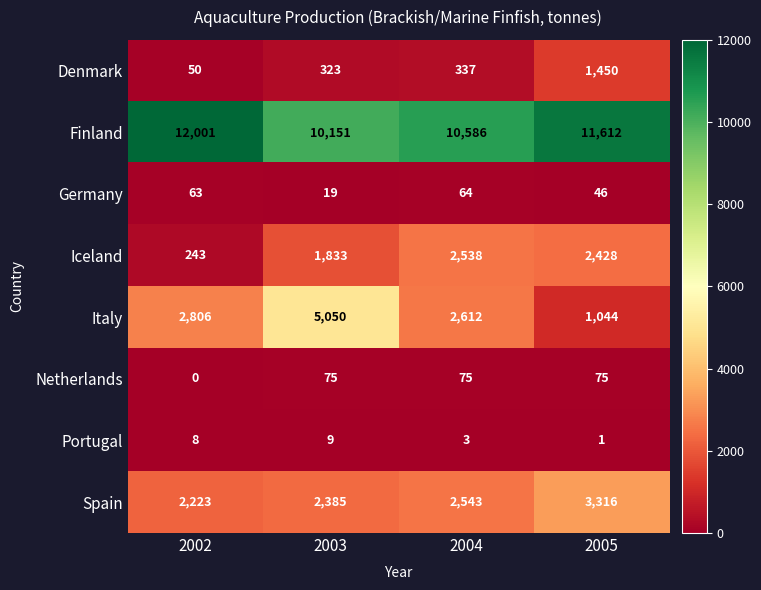

Rank the series by their maximum value, from lowest to highest.

Portugal, Germany, Netherlands, Denmark, Iceland, Spain, Italy, Finland